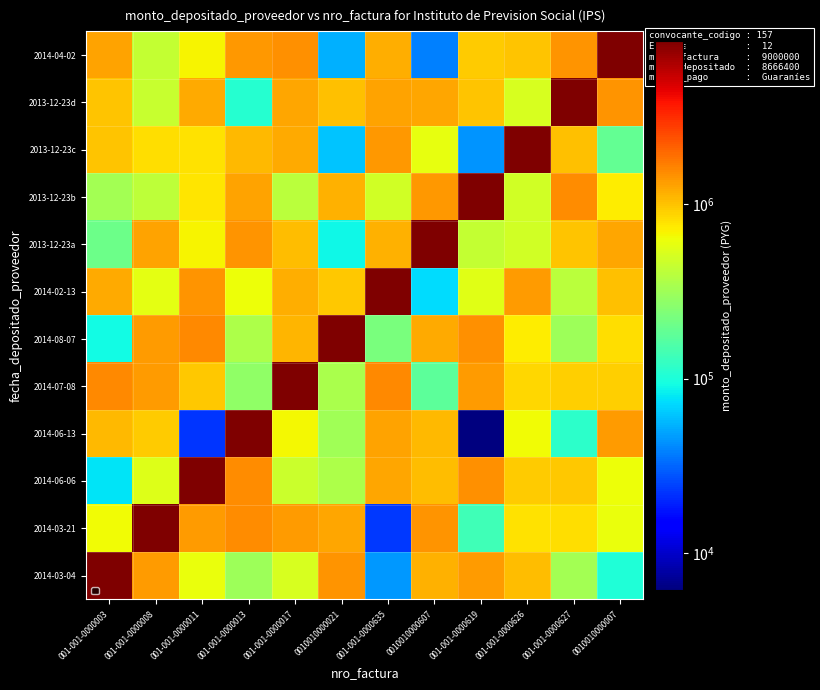

Reading right to left, what are all the values shown in this chart?

2014-03-04: 0010010000007=103616.3	001-001-0000627=324585.4	001-001-0000626=1038731.4	001-001-0000619=1351422.1	0010010000607=1128789.1	001-001-0000635=45544.8	0010010000021=1417330.7	001-001-0000017=519334.3	001-001-0000013=307264.5	001-001-0000011=618493.2	001-001-0000008=1353311.6	001-001-0000003=8666400.0
2014-03-21: 0010010000007=611833.9	001-001-0000627=810356.3	001-001-0000626=792393.2	001-001-0000619=136181.7	0010010000607=1450521.0	001-001-0000635=22919.0	0010010000021=1229731.5	001-001-0000017=1347428.1	001-001-0000013=1508516.3	001-001-0000011=1352769.0	001-001-0000008=8666400.0	001-001-0000003=641201.1
2014-06-06: 0010010000007=629308.5	001-001-0000627=959440.6	001-001-0000626=932426.2	001-001-0000619=1493427.6	0010010000607=1055881.2	001-001-0000635=1231661.0	0010010000021=358353.8	001-001-0000017=468040.4	001-001-0000013=1531225.6	001-001-0000011=8666400.0	001-001-0000008=553628.3	001-001-0000003=77735.3
2014-06-13: 0010010000007=1353432.8	001-001-0000627=113821.1	001-001-0000626=647003.5	001-001-0000619=6147.8	0010010000607=1075315.5	001-001-0000635=1280938.2	0010010000021=319658.6	001-001-0000017=658321.5	001-001-0000013=8666400.0	001-001-0000011=22591.3	001-001-0000008=938801.6	001-001-0000003=1083123.8
2014-07-08: 0010010000007=913562.4	001-001-0000627=910279.6	001-001-0000626=864079.0	001-001-0000619=1355761.4	0010010000607=176023.5	001-001-0000635=1552769.4	0010010000021=351784.0	001-001-0000017=8666400.0	001-001-0000013=275118.4	001-001-0000011=964212.4	001-001-0000008=1373414.8	001-001-0000003=1561620.3
2014-08-07: 0010010000007=819828.2	001-001-0000627=309951.5	001-001-0000626=730186.2	001-001-0000619=1472821.9	0010010000607=1212863.6	001-001-0000635=225138.0	0010010000021=8666400.0	001-001-0000017=1114116.4	001-001-0000013=362608.4	001-001-0000011=1565193.8	001-001-0000008=1370651.2	001-001-0000003=92471.6
2014-02-13: 0010010000007=1032458.1	001-001-0000627=404509.9	001-001-0000626=1339034.8	001-001-0000619=562672.6	0010010000607=74045.7	001-001-0000635=8666400.0	0010010000021=966330.7	001-001-0000017=1190345.9	001-001-0000013=624203.4	001-001-0000011=1434311.2	001-001-0000008=574515.1	001-001-0000003=1217999.9
2013-12-23a: 0010010000007=1243473.7	001-001-0000627=983469.3	001-001-0000626=491410.5	001-001-0000619=436941.1	0010010000607=8666400.0	001-001-0000635=1135286.5	0010010000021=88315.9	001-001-0000017=1049955.4	001-001-0000013=1449624.5	001-001-0000011=686079.7	001-001-0000008=1273892.1	001-001-0000003=204504.2
2013-12-23b: 0010010000007=716729.7	001-001-0000627=1522471.6	001-001-0000626=488546.4	001-001-0000619=8666400.0	0010010000607=1391586.9	001-001-0000635=492391.1	0010010000021=1154204.1	001-001-0000017=395610.7	001-001-0000013=1286083.6	001-001-0000011=778815.2	001-001-0000008=409929.8	001-001-0000003=330002.4
2013-12-23c: 0010010000007=187643.8	001-001-0000627=1022578.3	001-001-0000626=8666400.0	001-001-0000619=44336.5	0010010000607=593856.1	001-001-0000635=1397459.4	0010010000021=62296.6	001-001-0000017=1207188.2	001-001-0000013=1086376.1	001-001-0000011=790779.2	001-001-0000008=812714.1	001-001-0000003=1006362.7
2013-12-23d: 0010010000007=1414538.7	001-001-0000627=8666400.0	001-001-0000626=511972.2	001-001-0000619=997734.8	0010010000607=1261964.3	001-001-0000635=1281532.7	0010010000021=1026104.2	001-001-0000017=1233957.0	001-001-0000013=108682.3	001-001-0000011=1203201.4	001-001-0000008=447234.3	001-001-0000003=980079.7
2014-04-02: 0010010000007=8666400.0	001-001-0000627=1425708.2	001-001-0000626=993579.0	001-001-0000619=941719.9	0010010000607=38069.6	001-001-0000635=1174302.4	0010010000021=53992.1	001-001-0000017=1486697.4	001-001-0000013=1388441.3	001-001-0000011=682342.6	001-001-0000008=432764.8	001-001-0000003=1266234.0